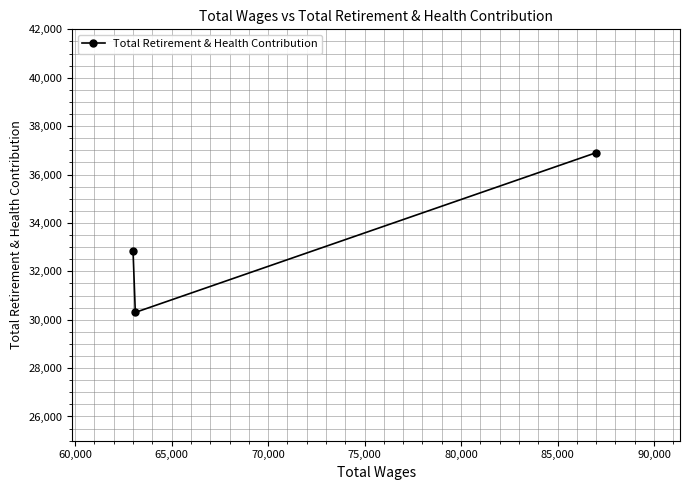

What is the value of the 3rd point from the left?

36901